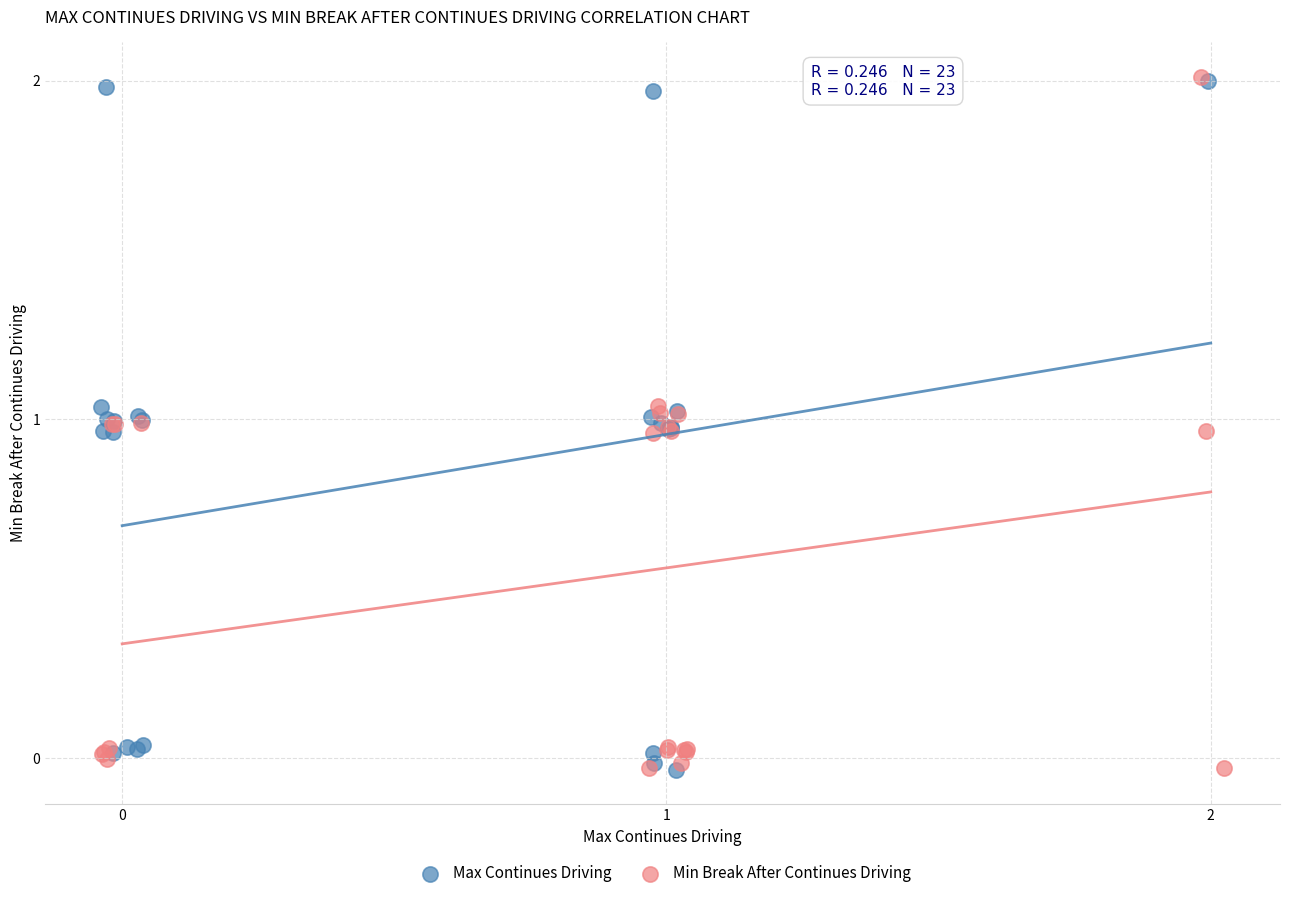

What are all the series names shown in the legend?

Max Continues Driving, Min Break After Continues Driving